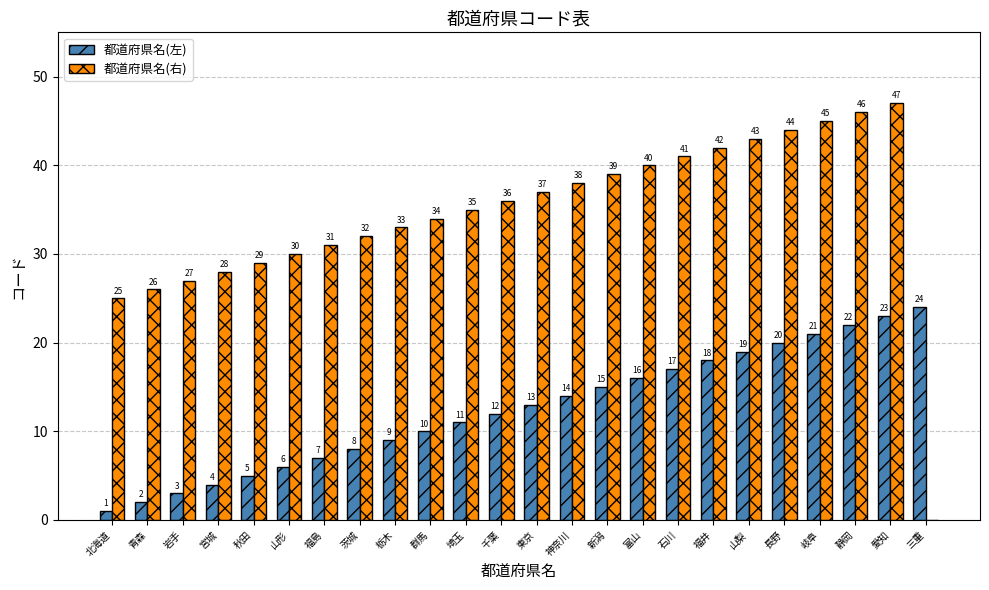

What is the maximum value shown in the chart?

47